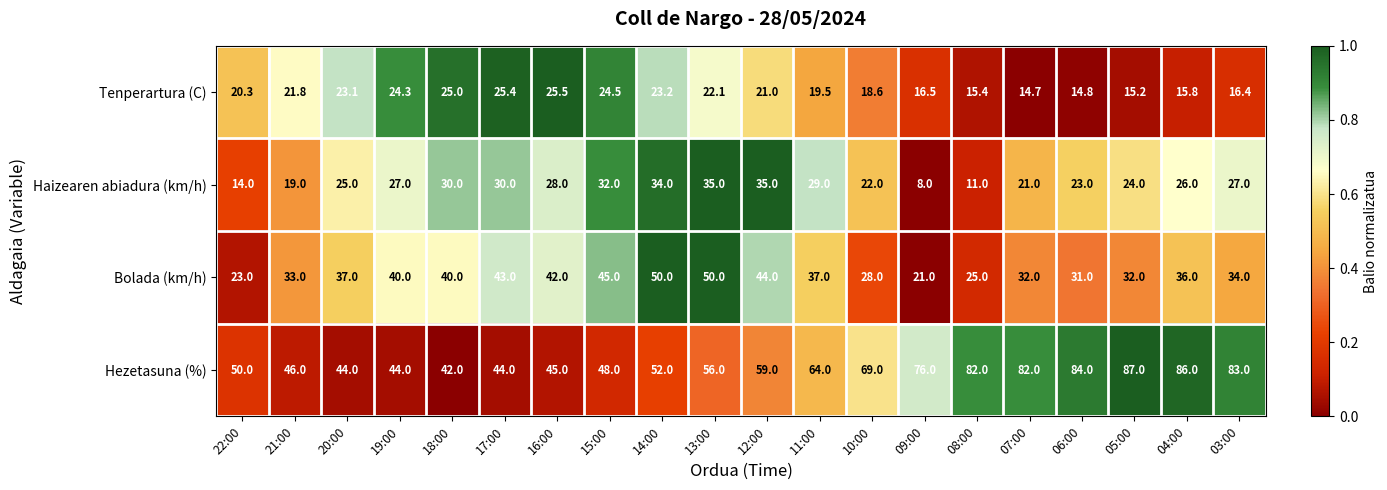

Which series has the widest spread of values?

Hezetasuna (%)